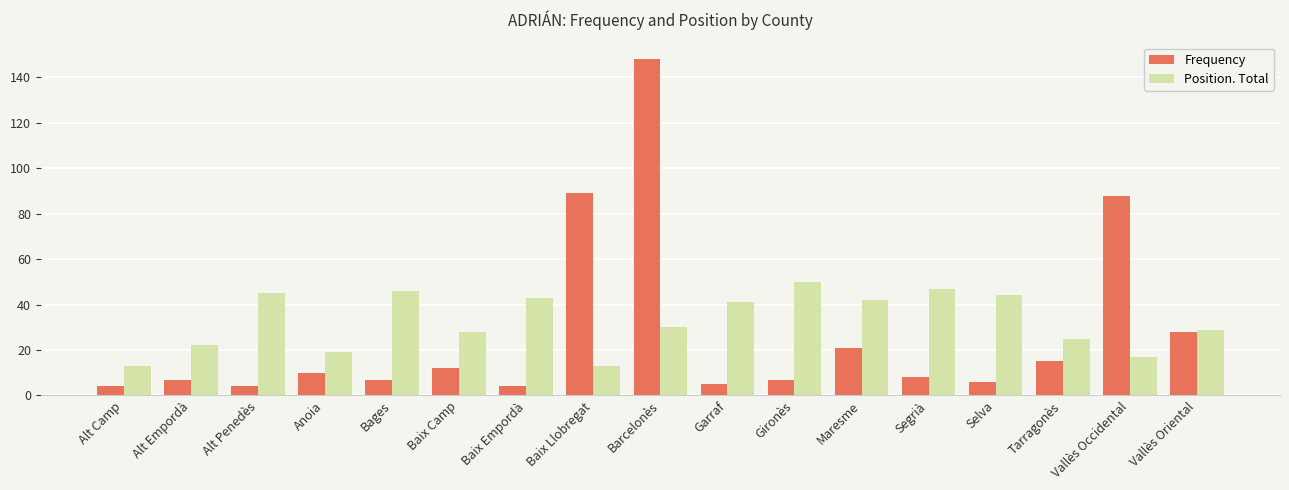

What is the label of the 9th bar from the left?

Barcelonès